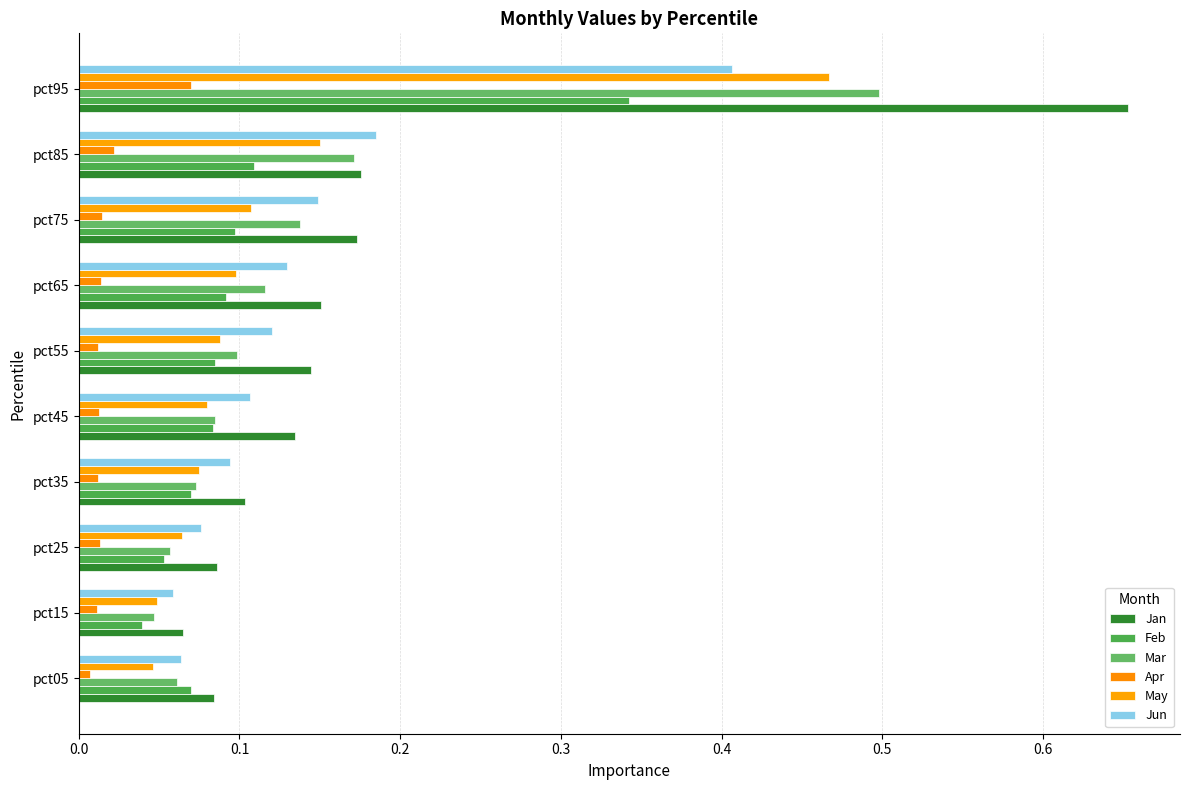

List the series in order of their peak value, lowest first.

Apr, Feb, Jun, May, Mar, Jan